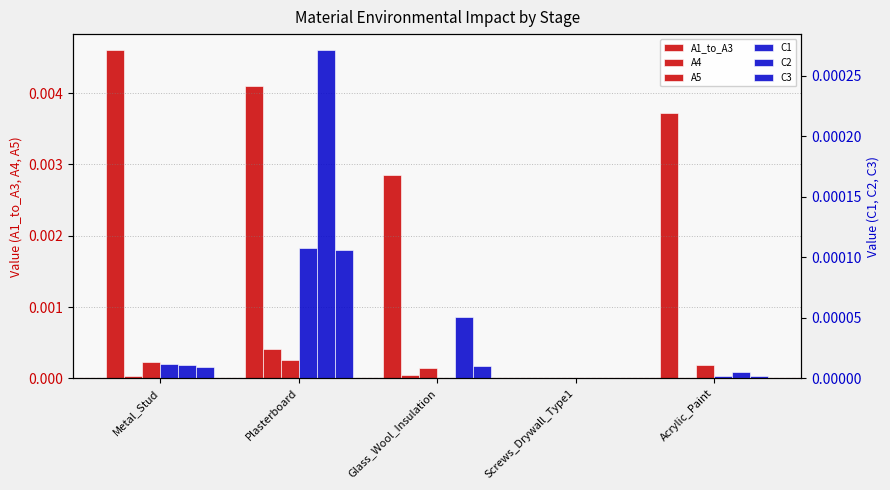

The value of A5 at Plasterboard is 0.0. True or false?

True